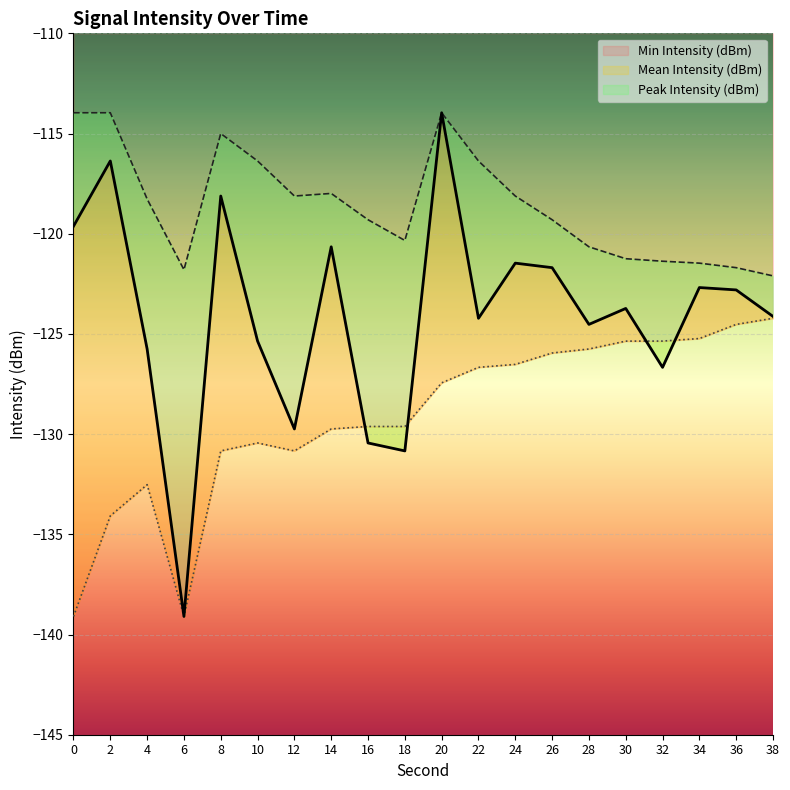

What is the difference between the highest and lowest values at 8?

15.8